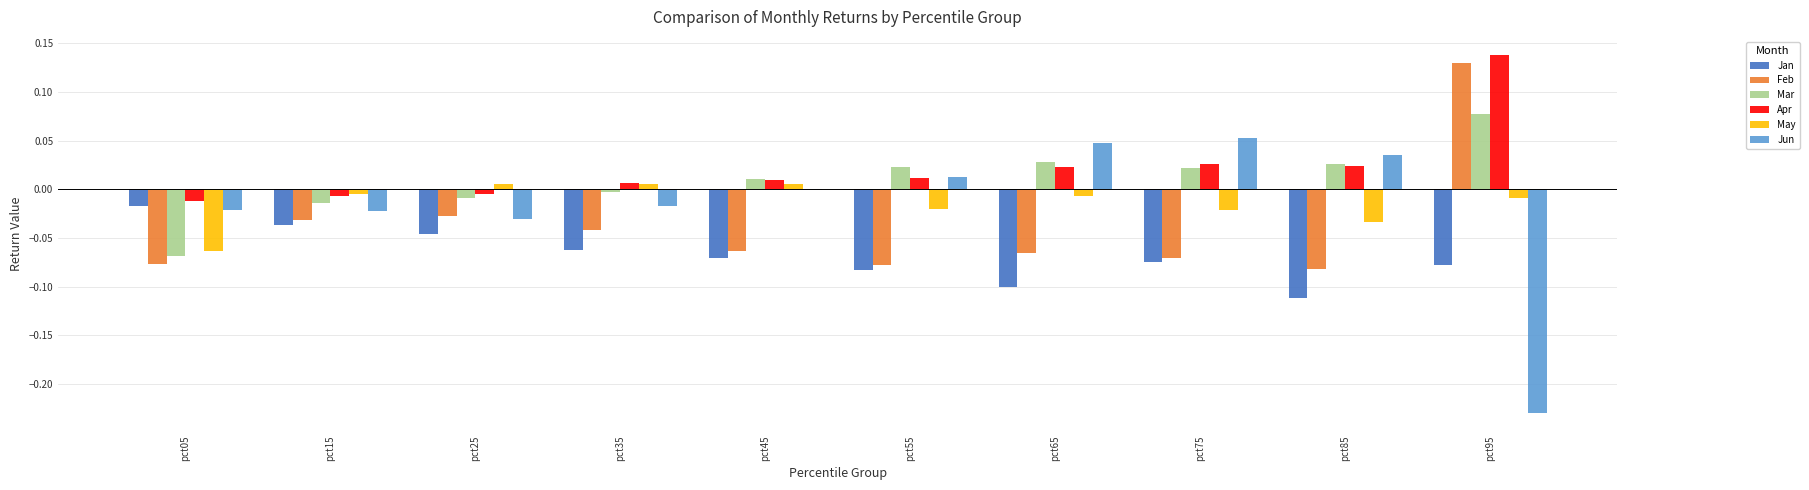

At which label does Apr reach its peak?

pct95